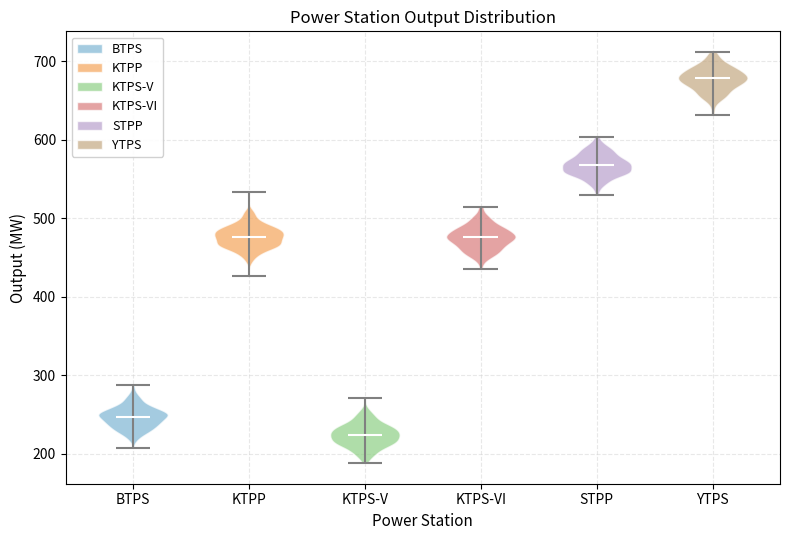

Which violin has the lowest median line?

KTPS-V